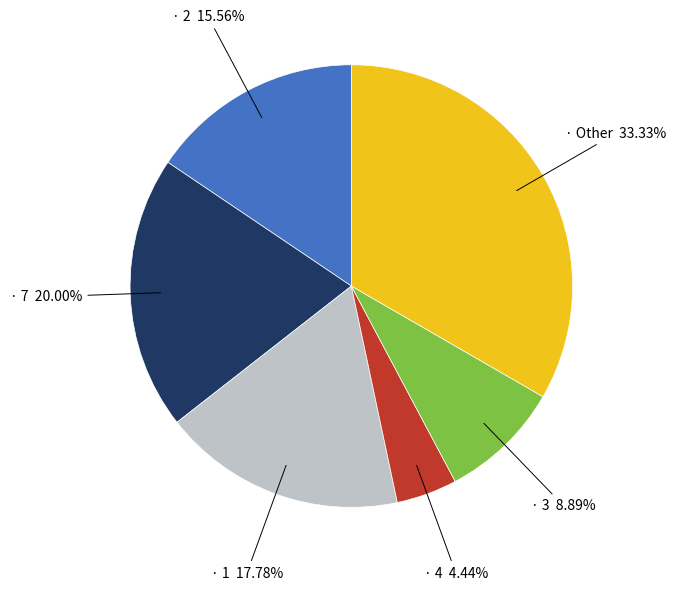

Is there any slice that represents more than half of the pie?

No